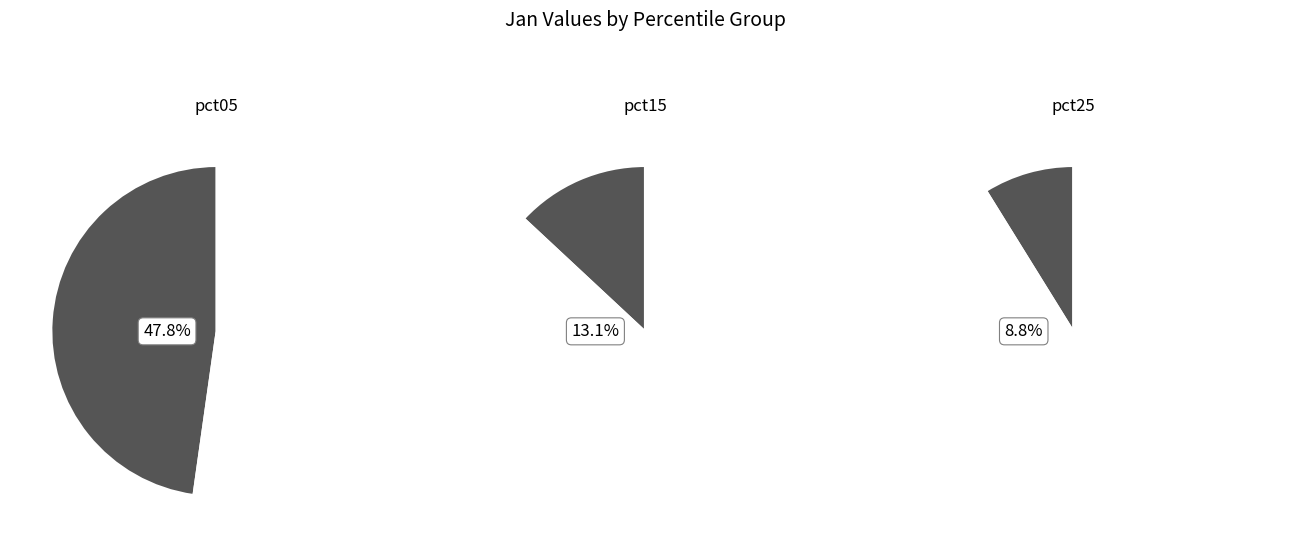

Between pct15 and pct05, which is larger?

pct05